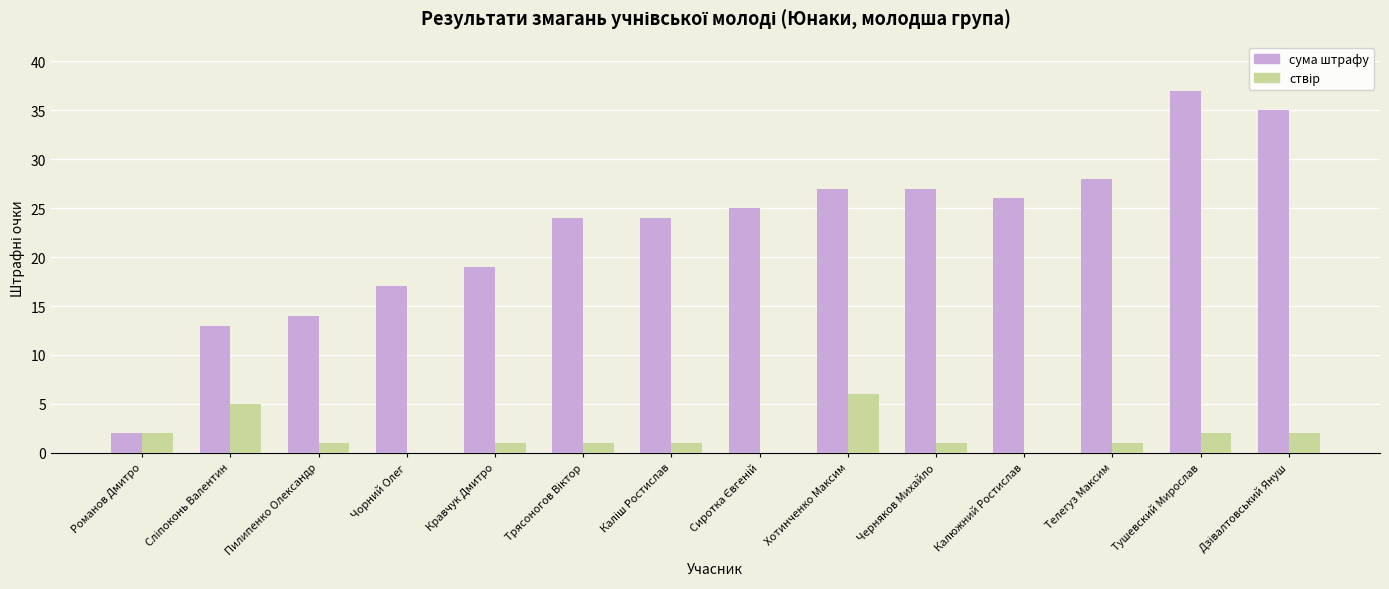

What is the greatest value displayed?

37